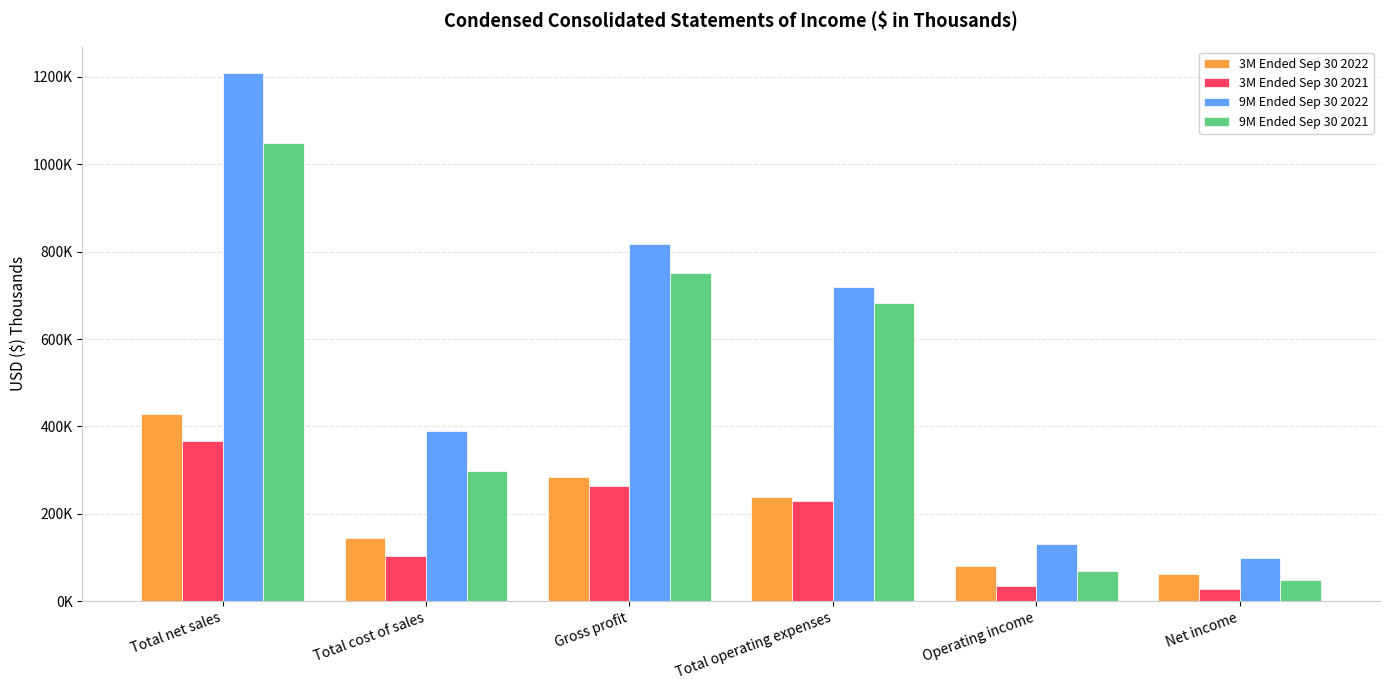

What is the sum of all 9M Ended Sep 30 2021 values?

2898732